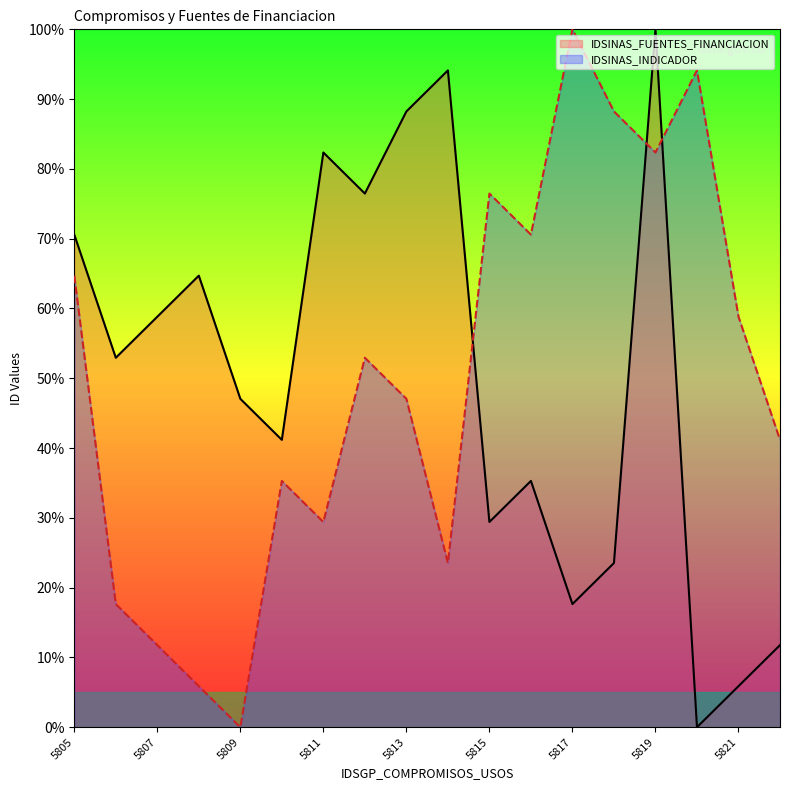

What is the maximum value for IDSINAS_FUENTES_FINANCIACION?

100.0